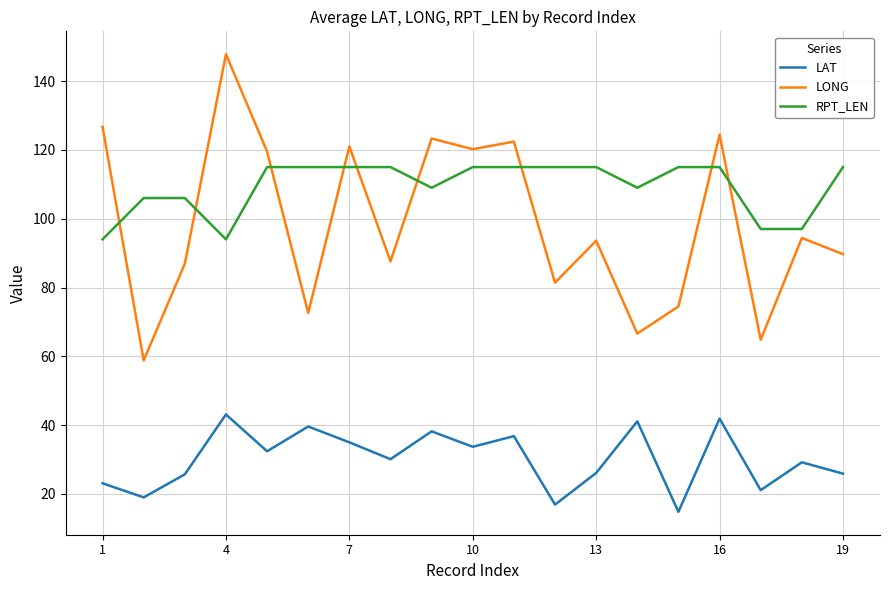

What is the smallest value displayed?

14.8